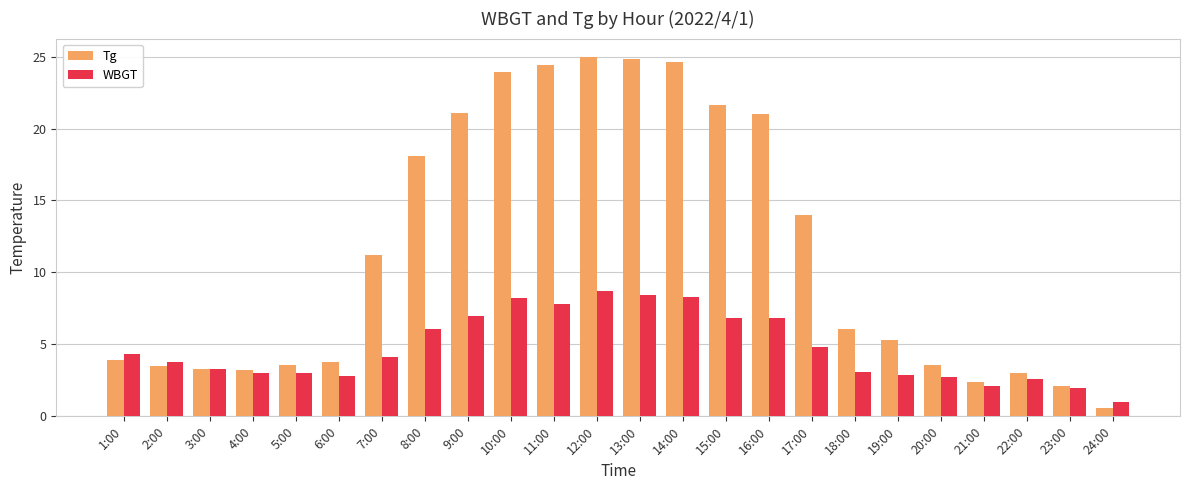

What is the difference between the maximum and minimum values in the Tg series?

24.4